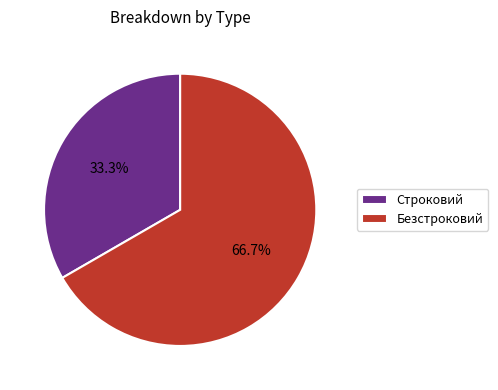

Is it true that Безстроковий is 52% of the pie?

False